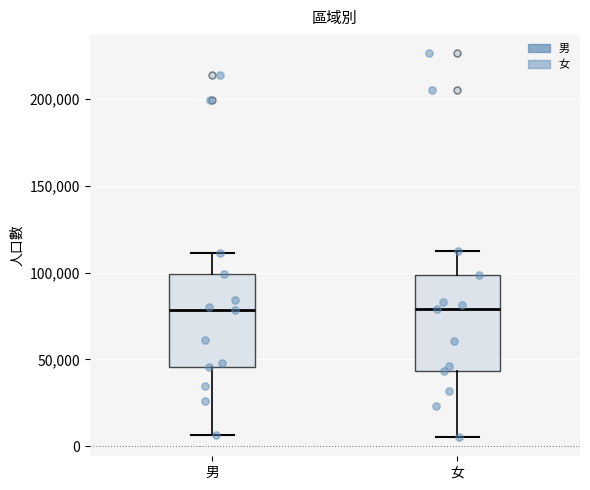

Reading left to right, read every box against the y-axis: the position of its median line, the range the box covers, and the ends of its whiskers. The values are not printed on the chart, so give them approximately, as read against the axis.

男: median 80000, box 45000 to 100000, whiskers 5000 to 110000
女: median 80000, box 45000 to 100000, whiskers 5000 to 115000